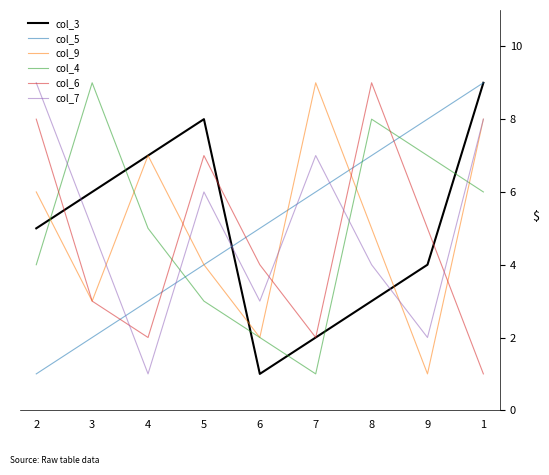

What is the total value across all series at 2?

33